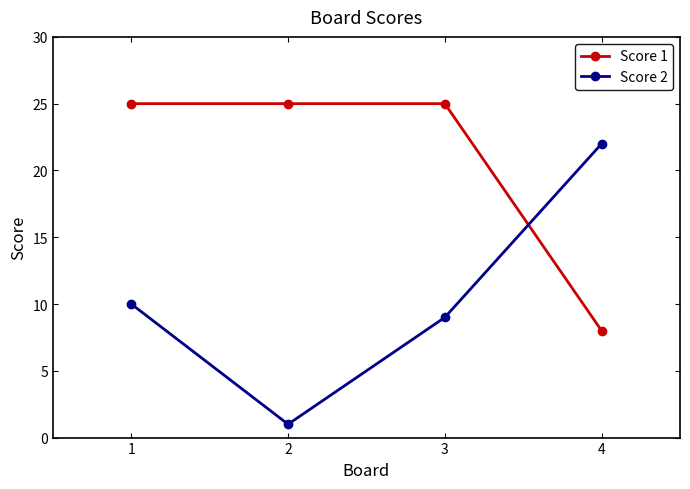

What is the difference between the maximum and minimum values in the Score 1 series?

17